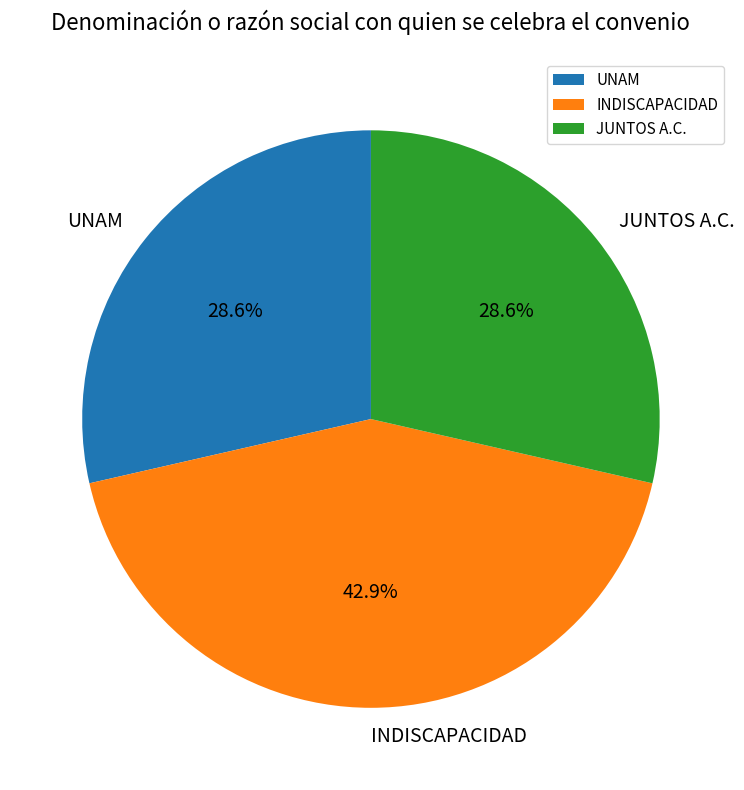

What percentage is the INDISCAPACIDAD slice, to the nearest percent?

43%